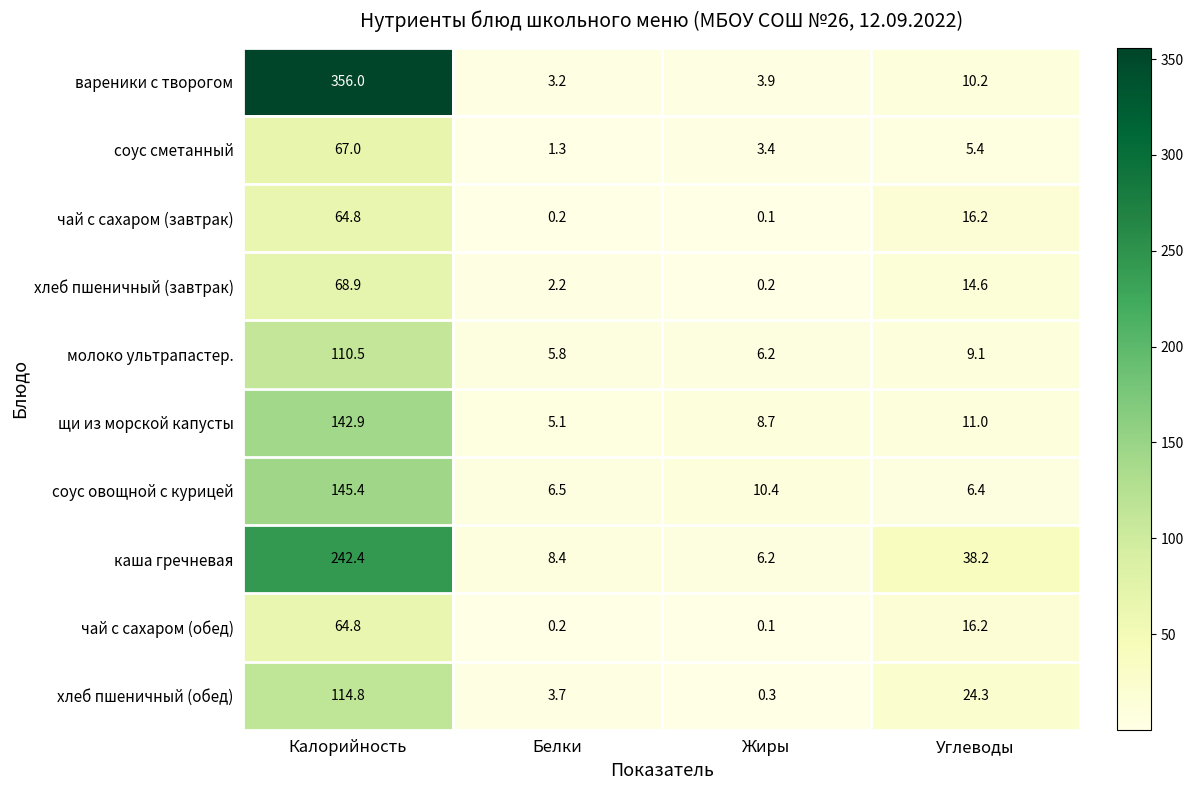

What is the difference between the maximum and minimum values in the вареники с творогом series?

352.8